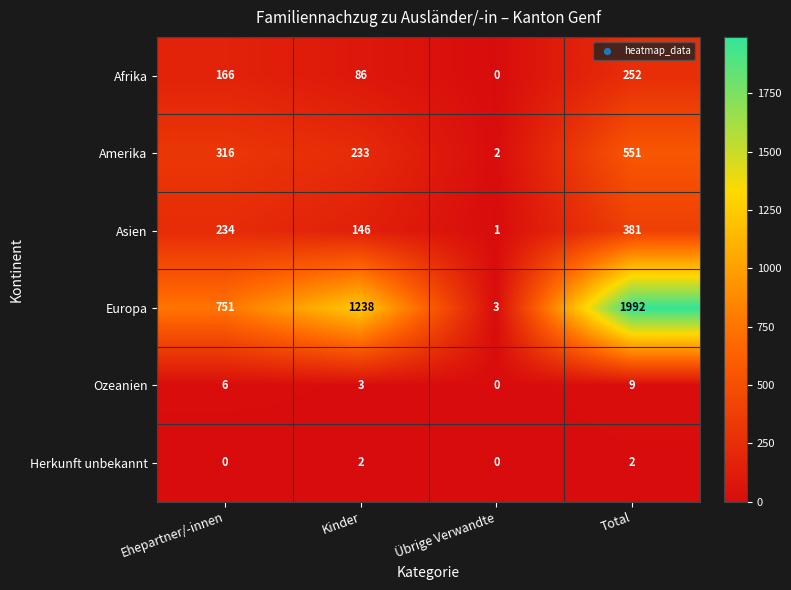

What is the total value across all series at Übrige Verwandte?

6